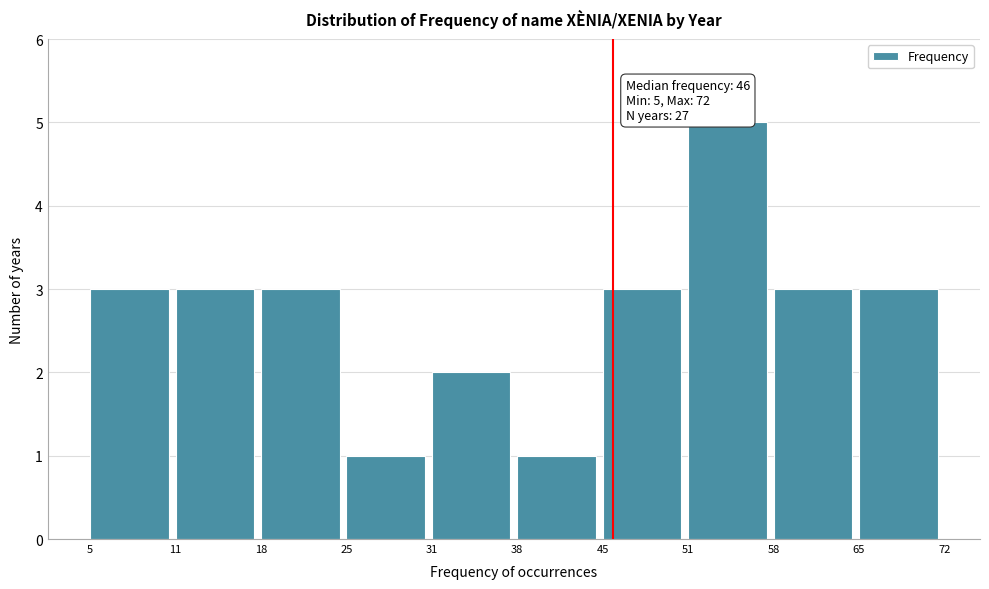

Reading left to right, transcribe all the data shown in this chart.

5=3	11=3	18=3	25=1	31=2	38=1	45=3	51=5	58=3	65=3